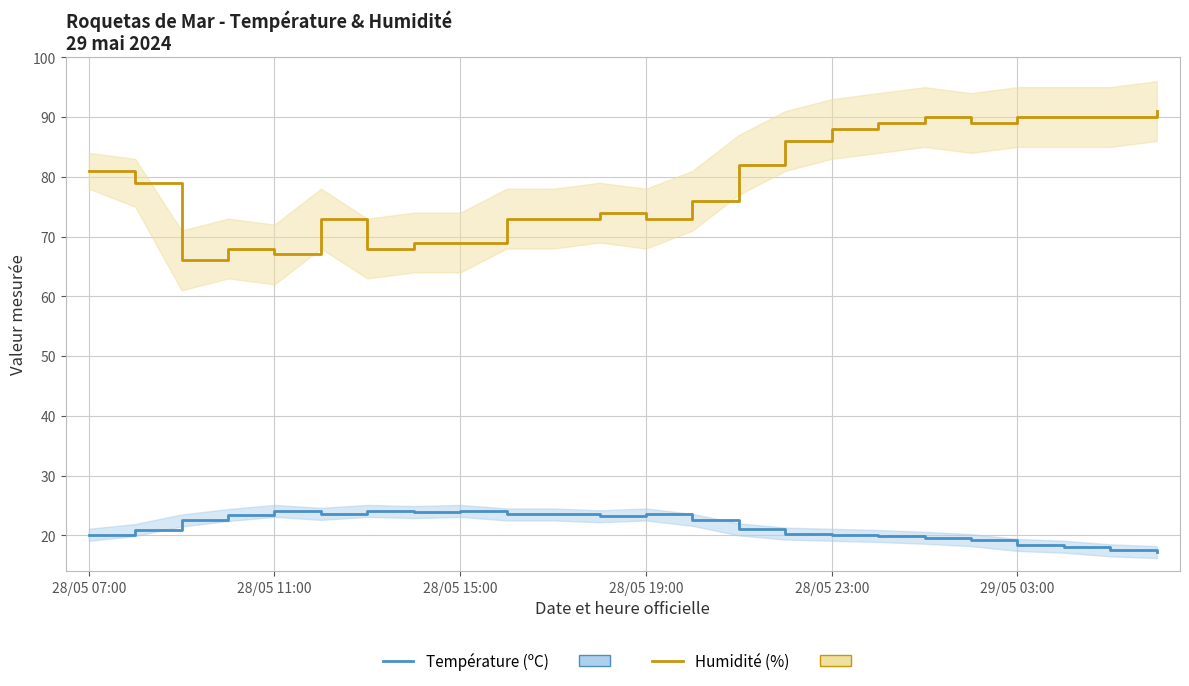

Read the Humidité (%) value at 29/05 03:00.

90.0